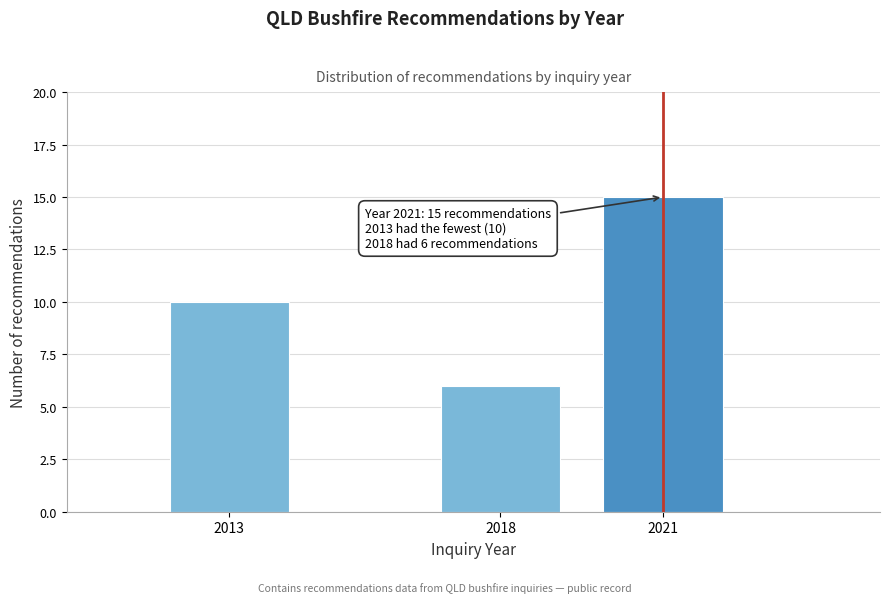

Reading right to left, list all the values displayed in this chart.

15	6	10